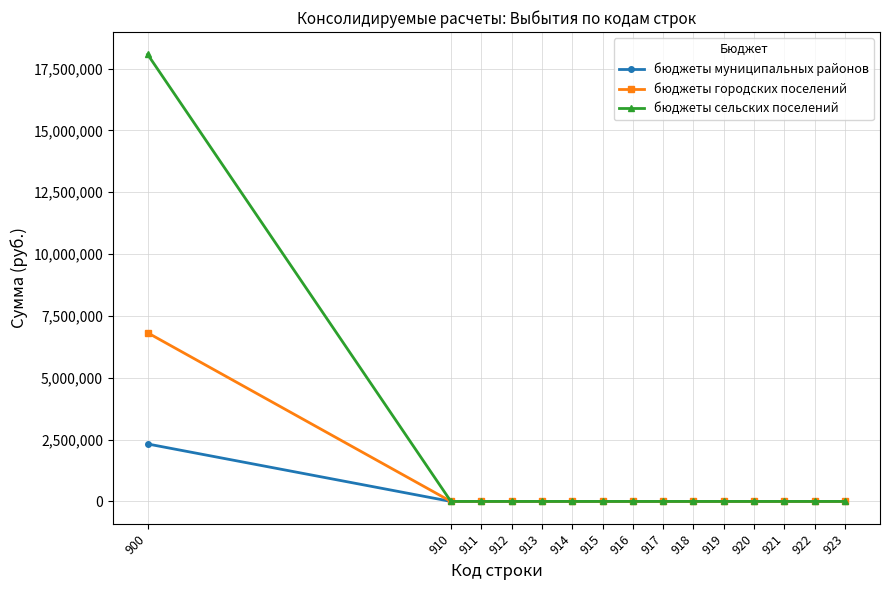

Which series has the largest total across all categories?

бюджеты сельских поселений